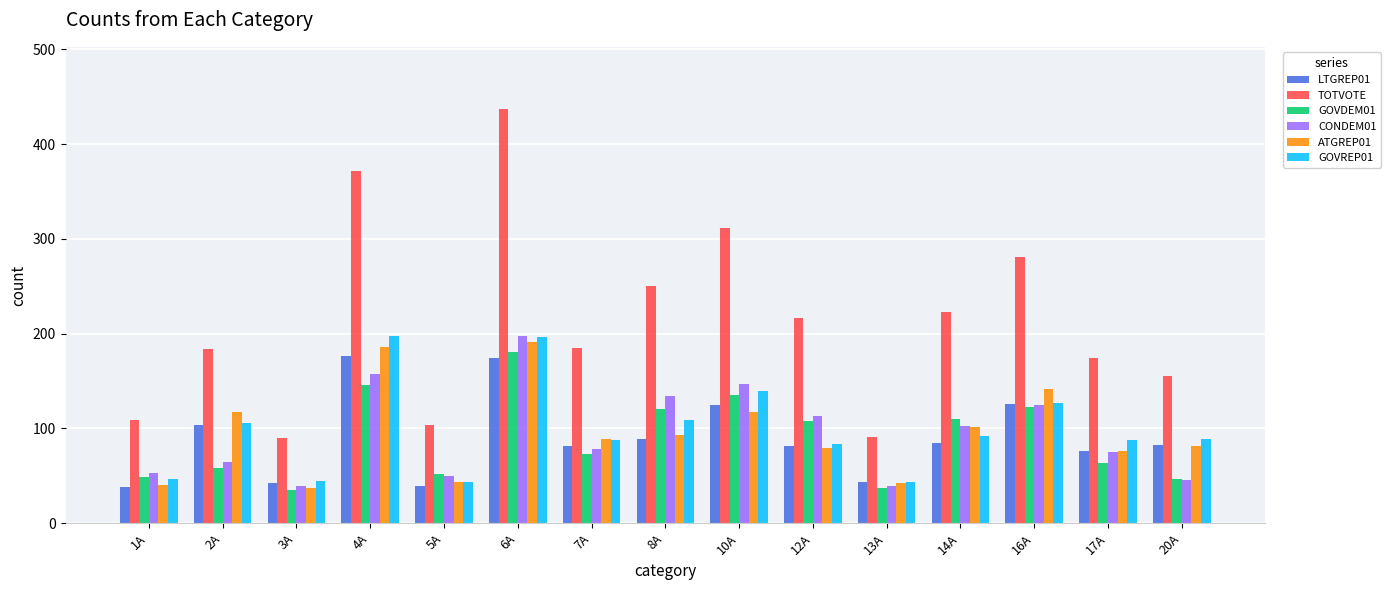

How many groups of bars are there?

15